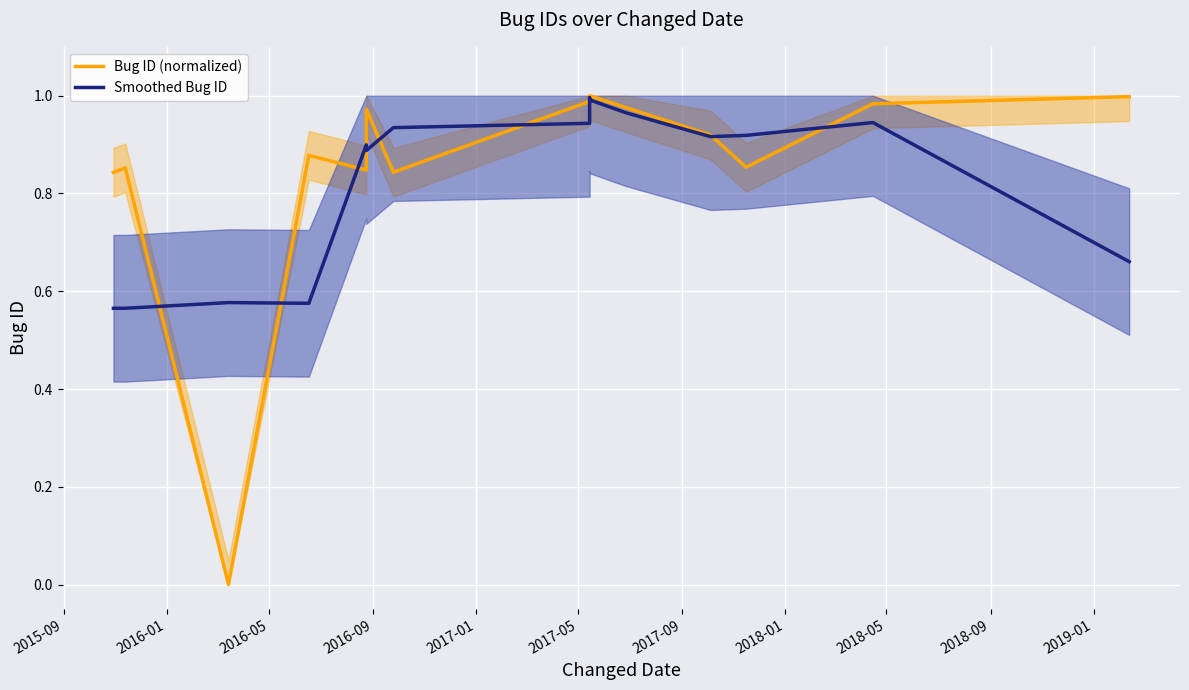

What is the lowest value of the Smoothed Bug ID series?

0.6